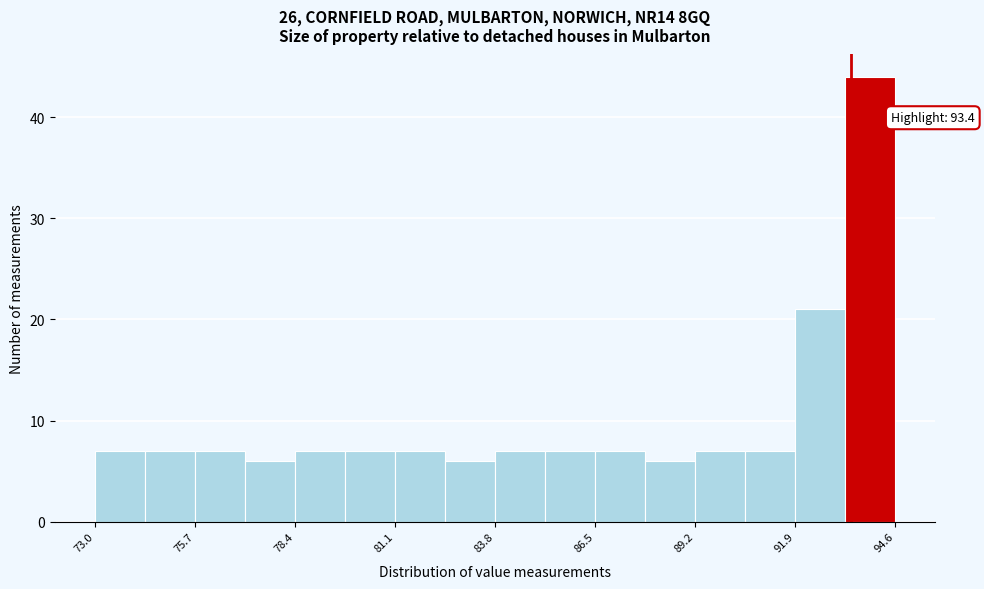

Read against the x-axis, roughly where is the centre of the tallest bar?

94.0